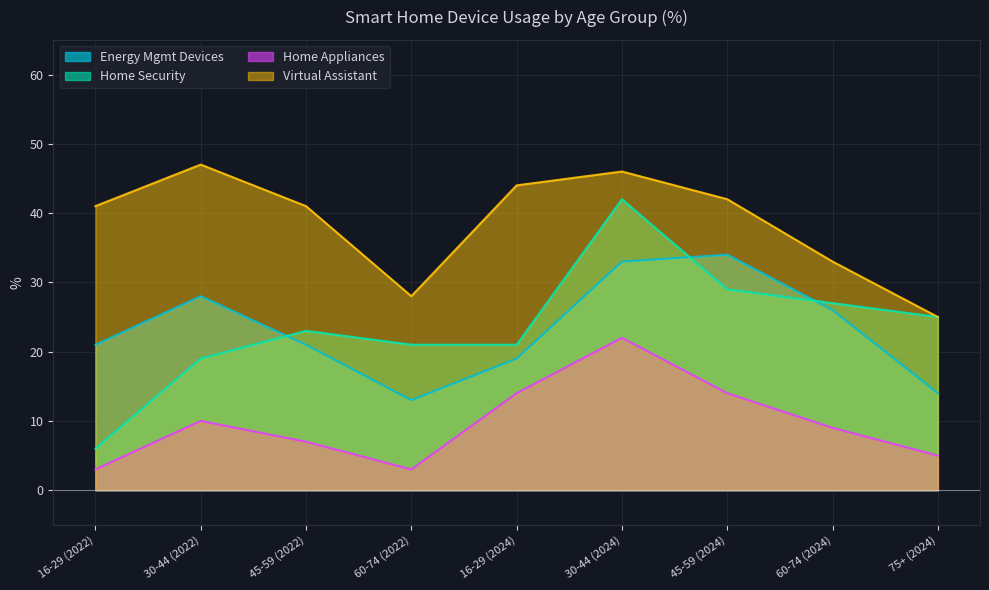

List the labels in order of Energy Mgmt Devices value, largest first.

45-59 (2024), 30-44 (2024), 30-44 (2022), 60-74 (2024), 16-29 (2022), 45-59 (2022), 16-29 (2024), 75+ (2024), 60-74 (2022)